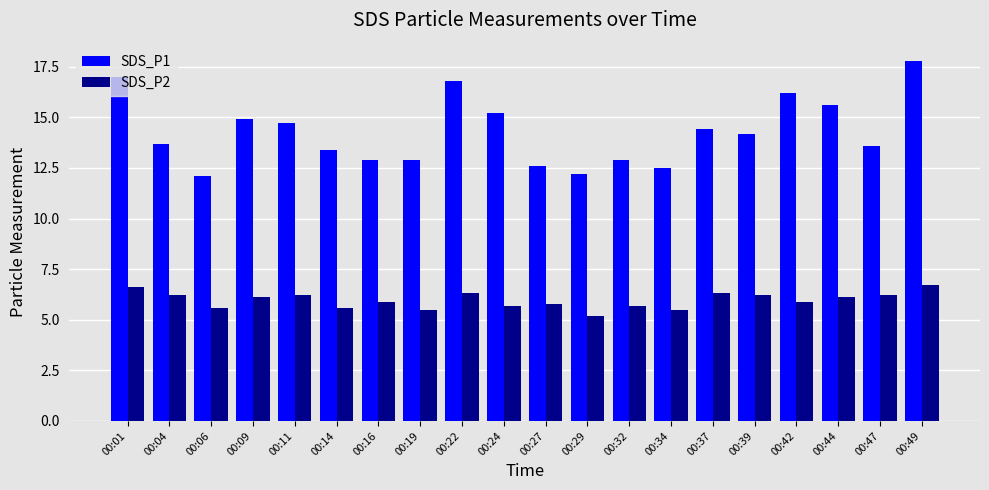

Does the chart contain any negative values?

No